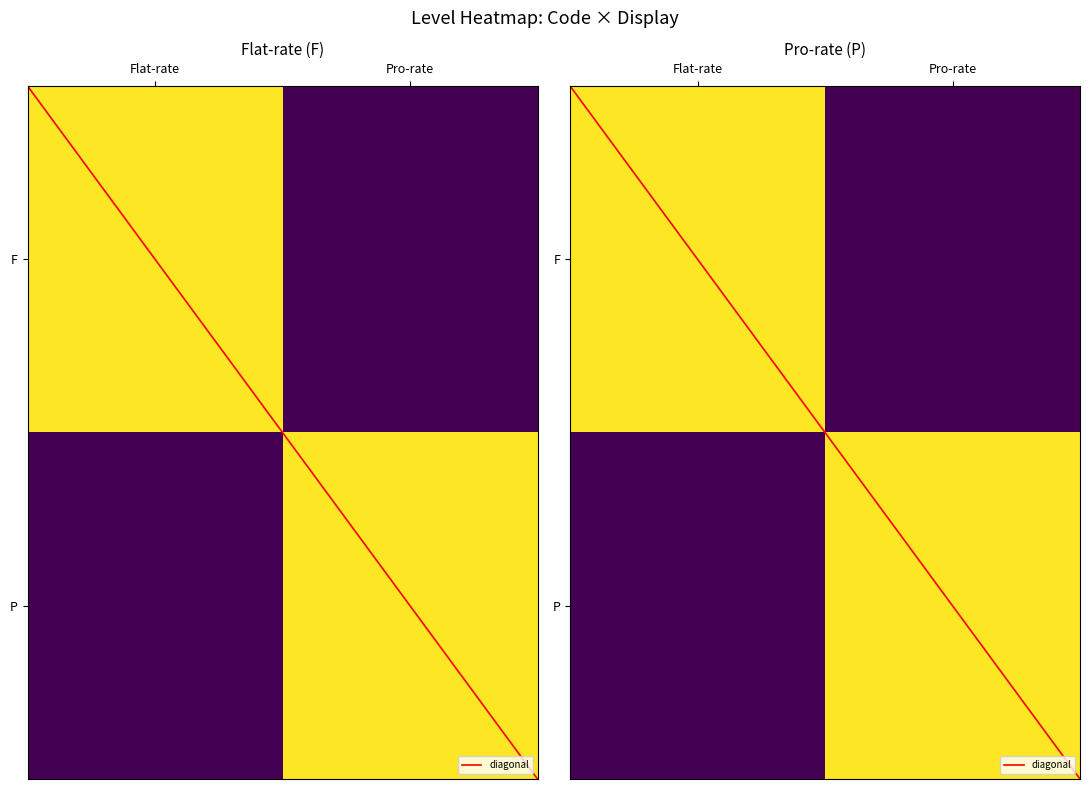

List the series in order of their peak value, highest first.

diagonal, F, P